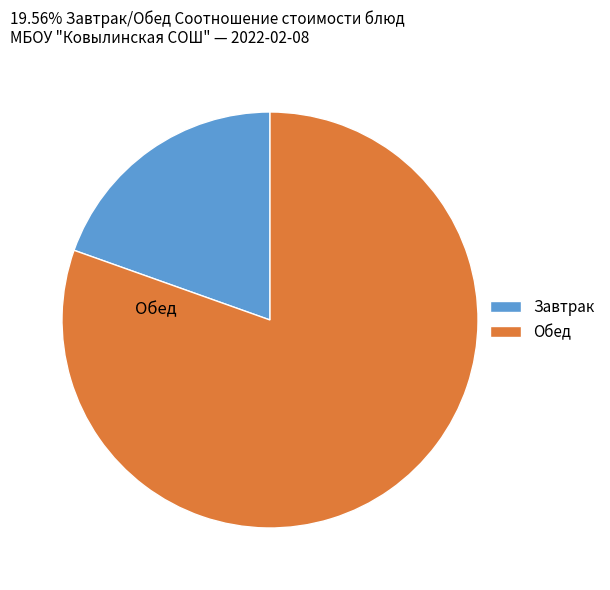

How many segments does this pie chart have?

2